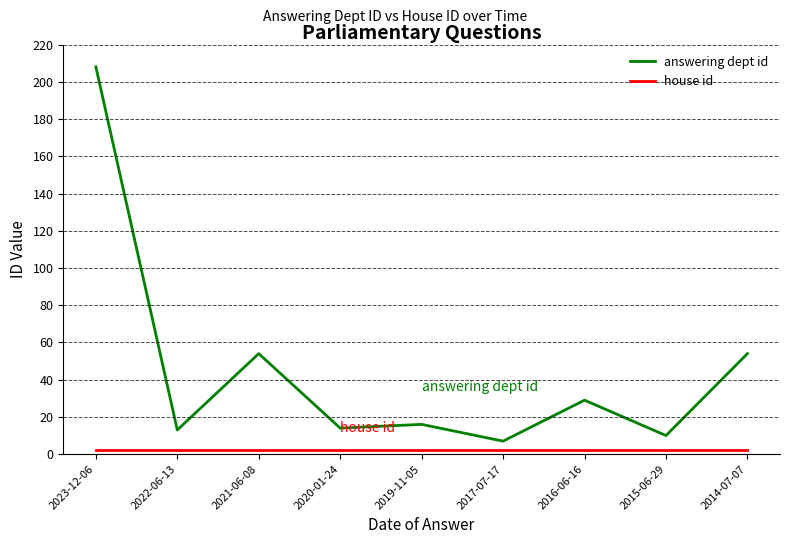

Between 2023-12-06 and 2021-06-08, which series saw the biggest shift?

answering dept id